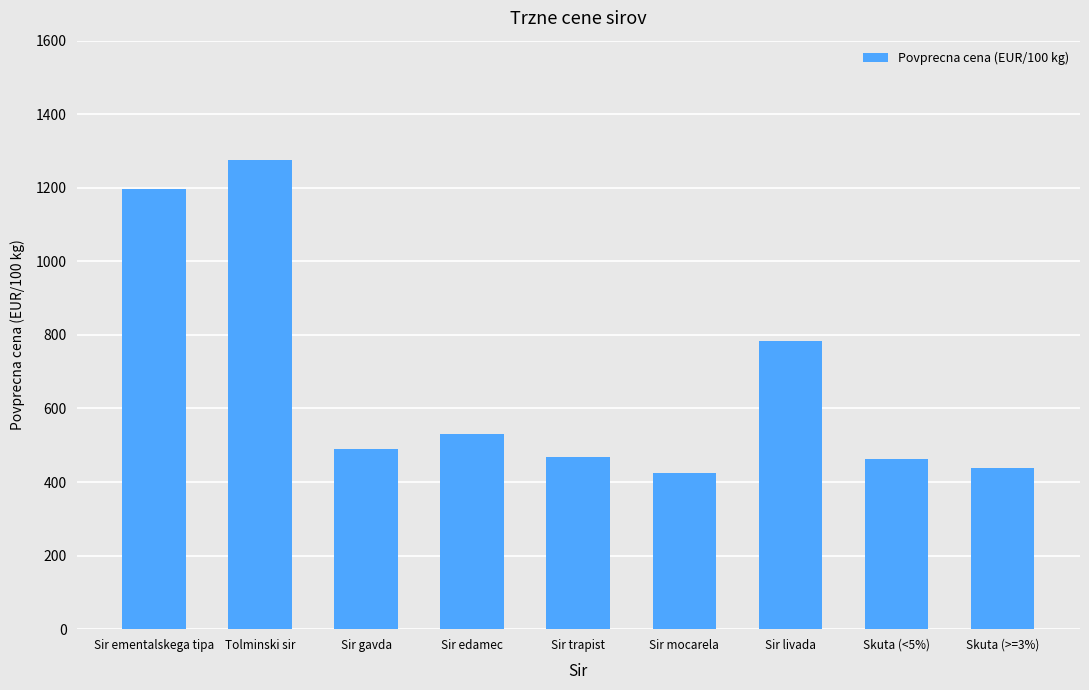

What is the change in value from Tolminski sir to Skuta (<5%)?

-813.0